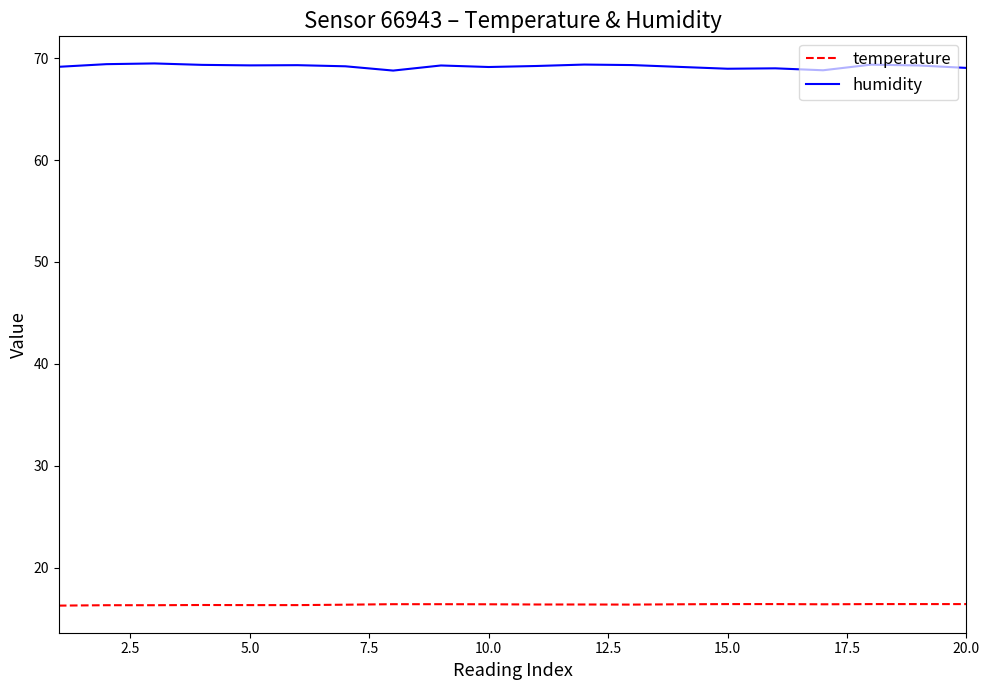

True or false: temperature and humidity cross at least once.

False